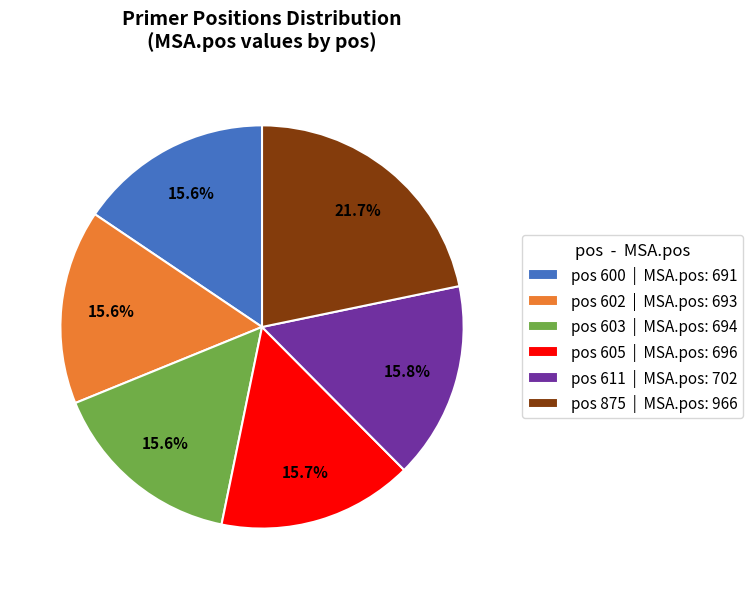

Is there any slice that represents more than half of the pie?

No